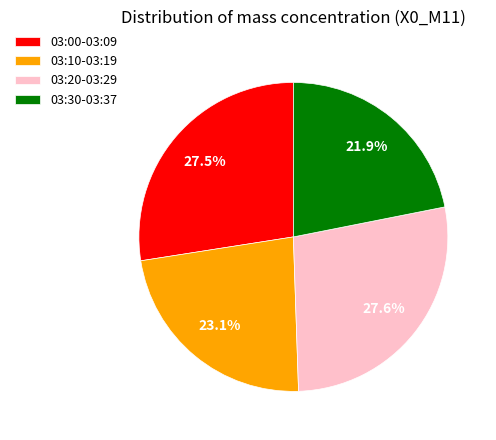

Does any single category account for the majority?

No